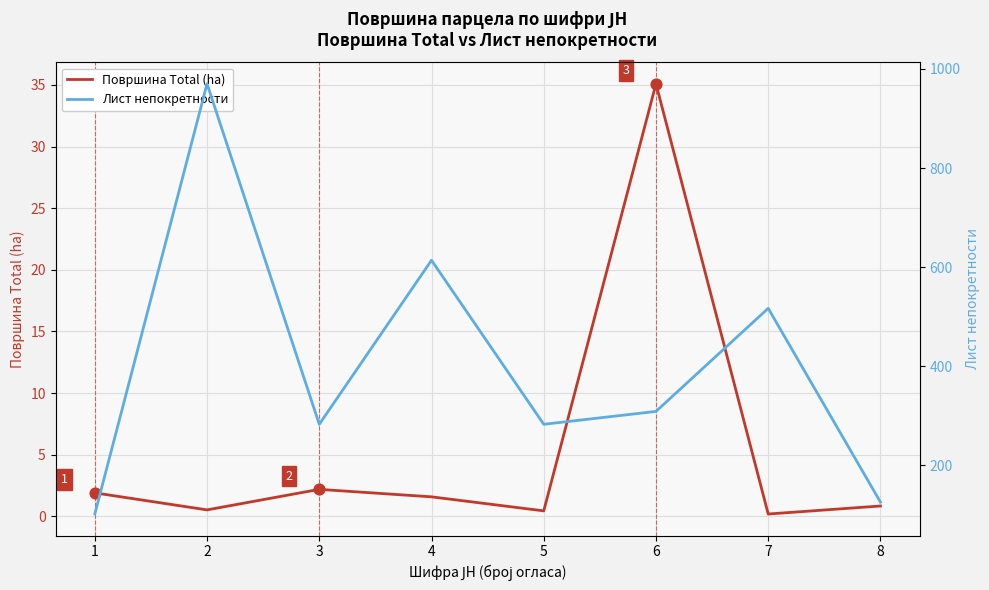

Which series has the largest total across all categories?

Лист непокретности